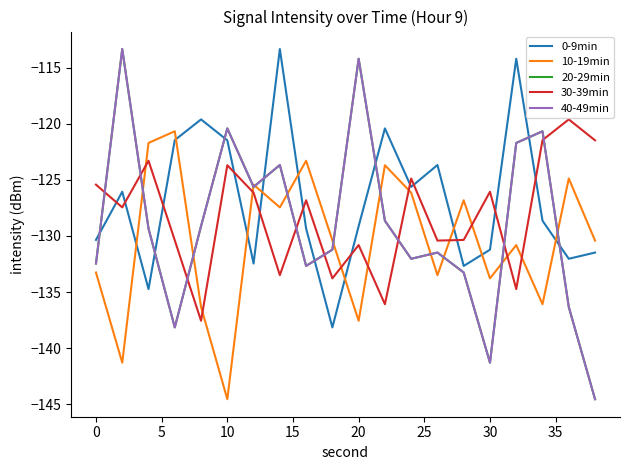

Does the chart have visible grid lines?

No